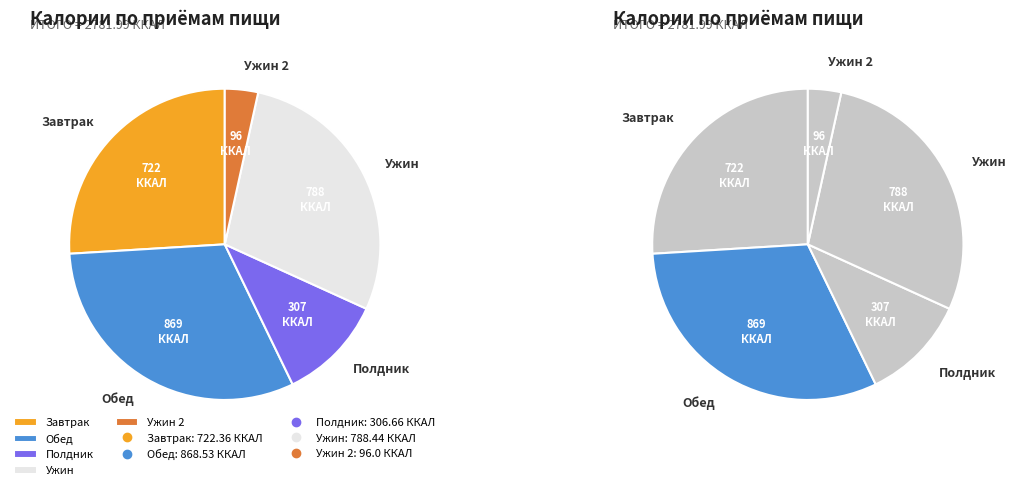

To the nearest percent, what is the combined percentage of Полдник and Ужин 2?

14%